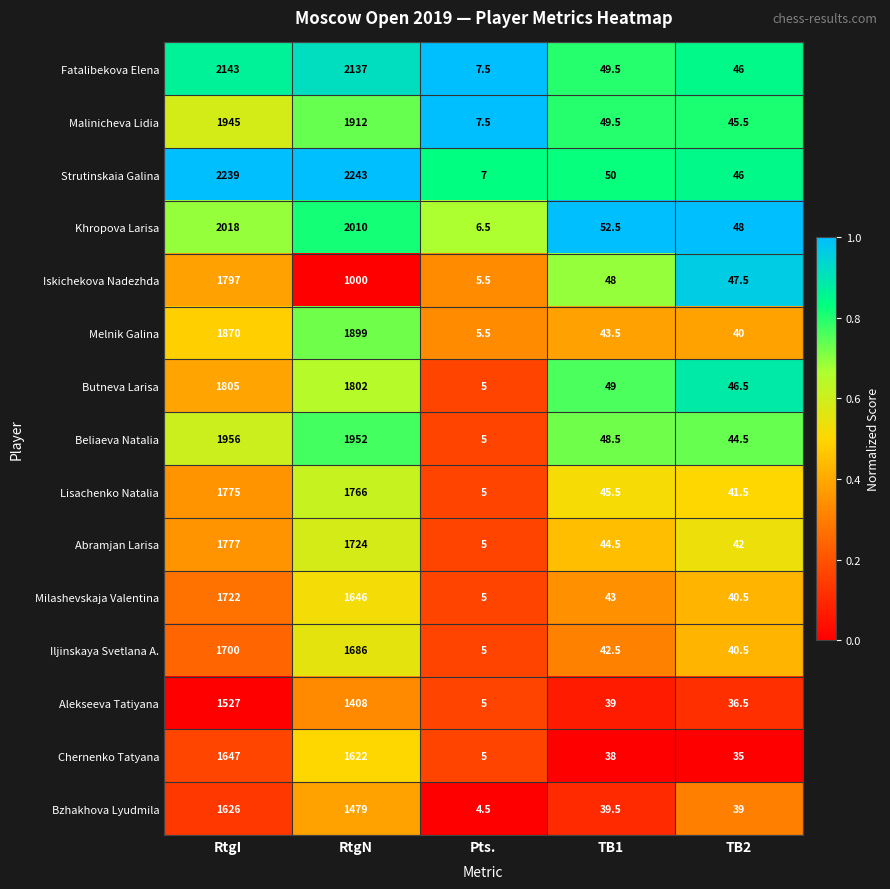

How many series are shown in this chart?

15